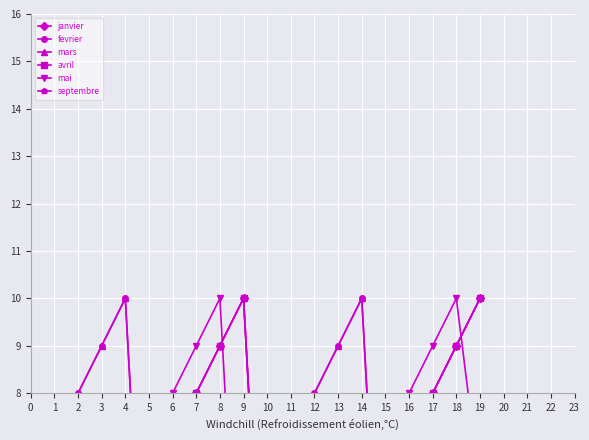

List the series in order of their peak value, highest first.

janvier, fevrier, mars, avril, mai, septembre